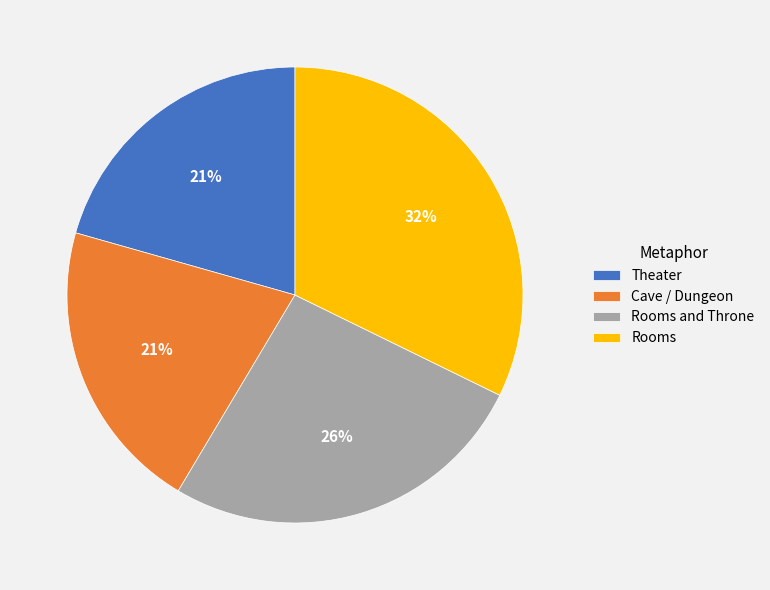

Is it true that Theater is 21% of the pie?

True